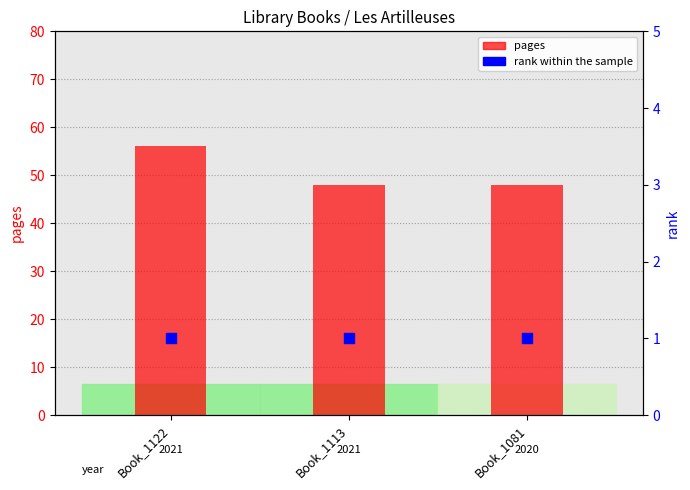

At which category is the sum across all series the highest?

Book_1122